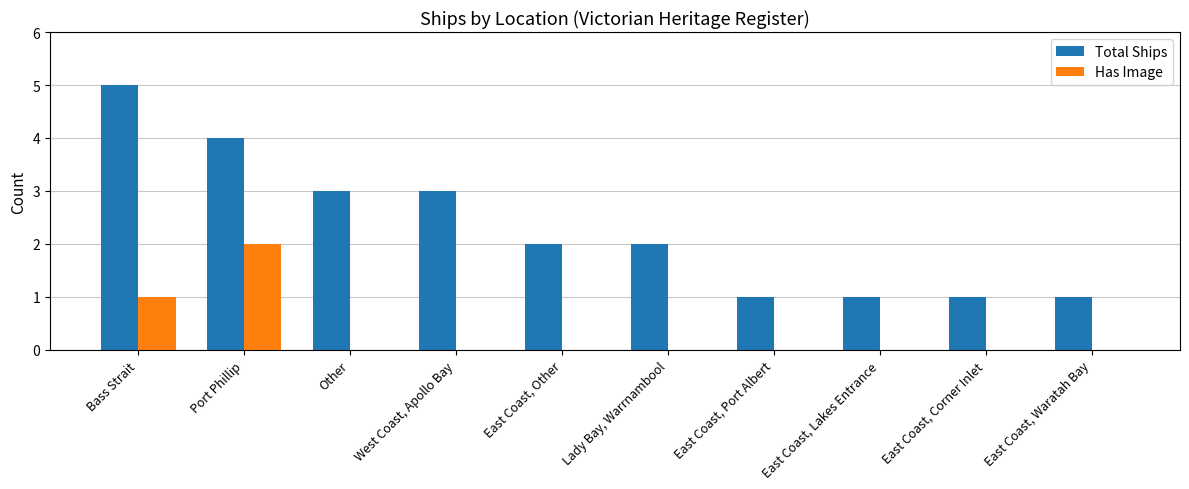

Are the bars horizontal?

No